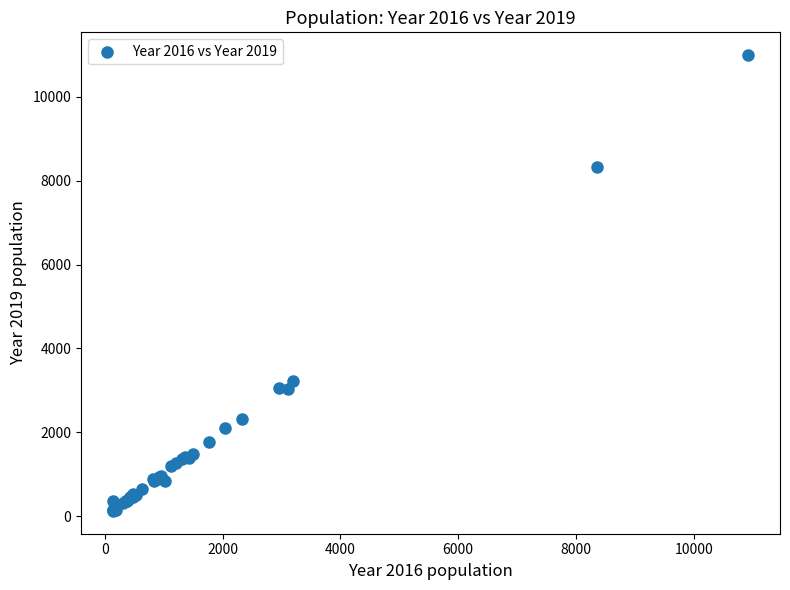

What Y value in the scatter plot is closest to 5559?

3233